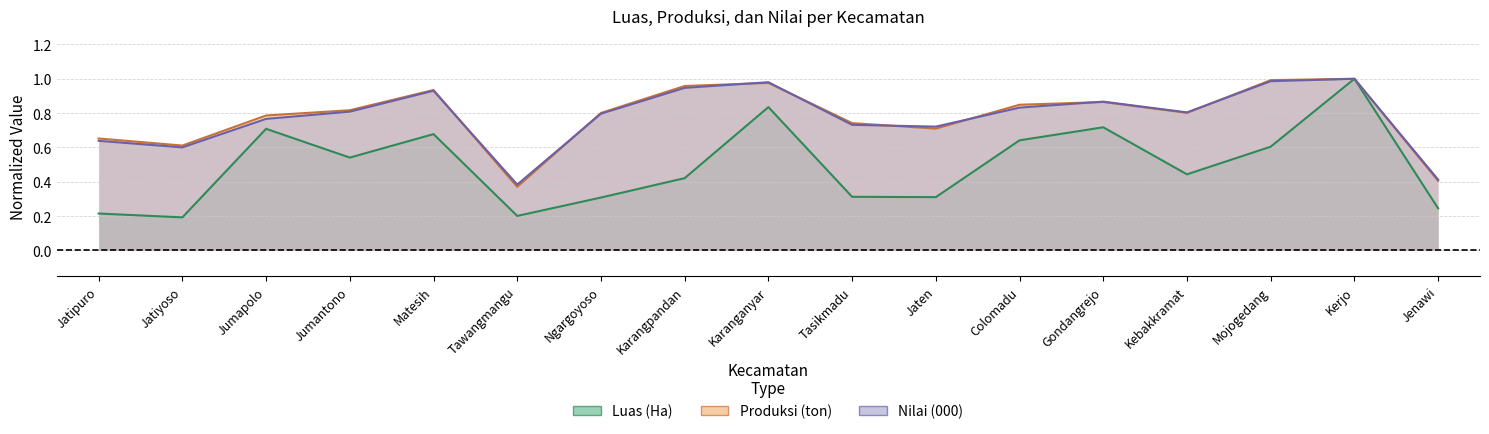

Which series ends up on top after the final intersection of Produksi (ton) and Nilai (000)?

Produksi (ton)